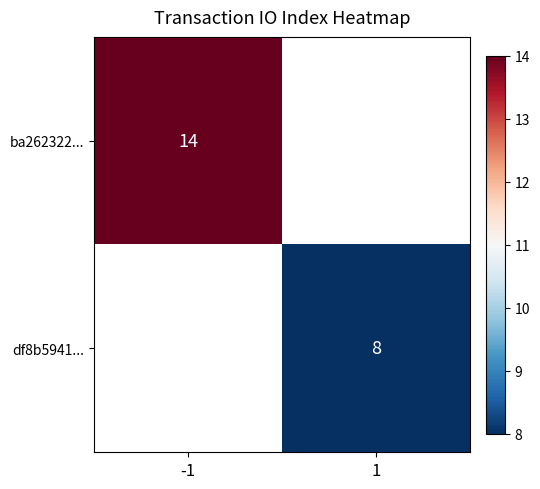

The value of df8b5941... at 1 is 8. True or false?

True